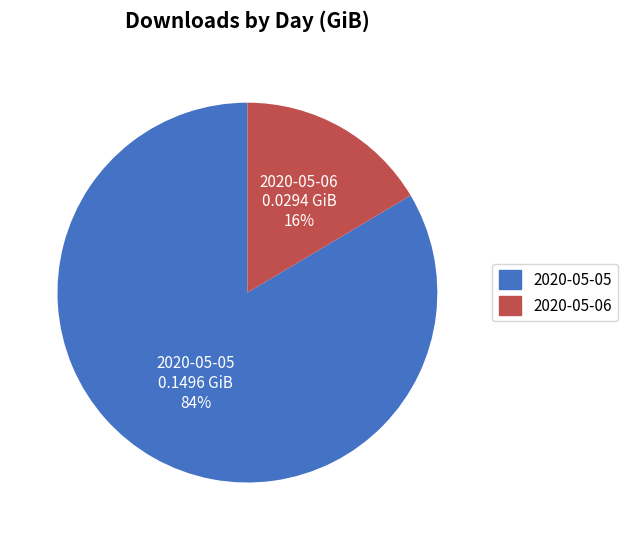

To the nearest percent, what portion does 2020-05-06 represent?

16%